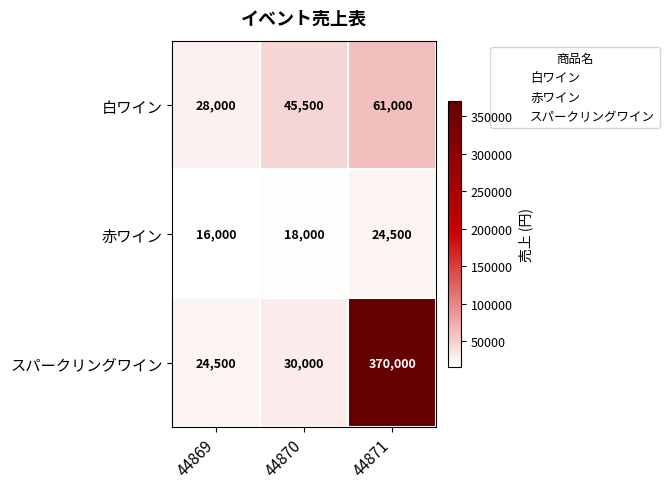

What is the difference between the maximum and minimum values in the 赤ワイン series?

8500